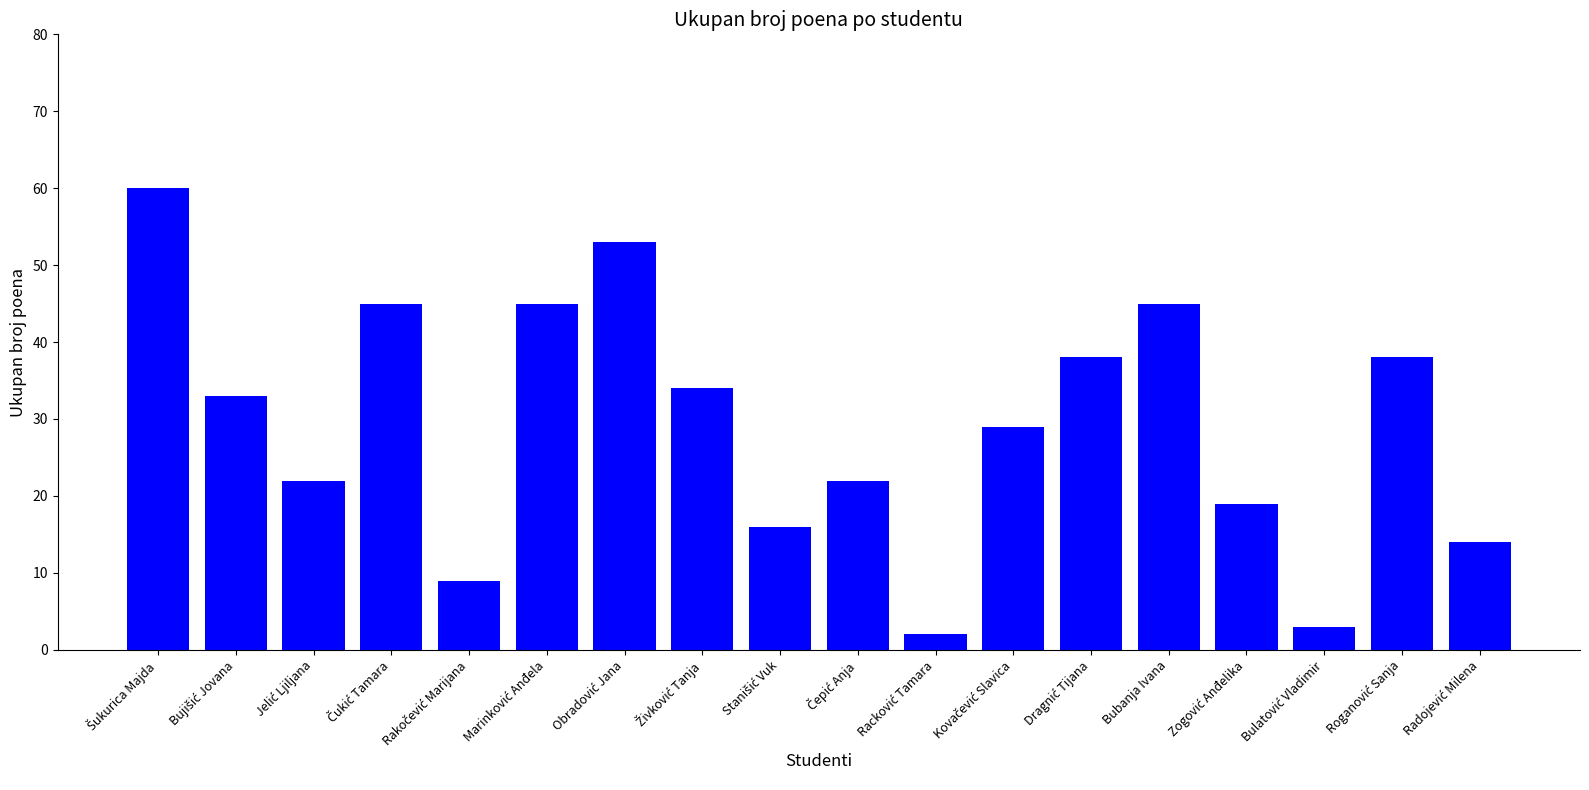

What is the difference between the maximum and minimum values?

58